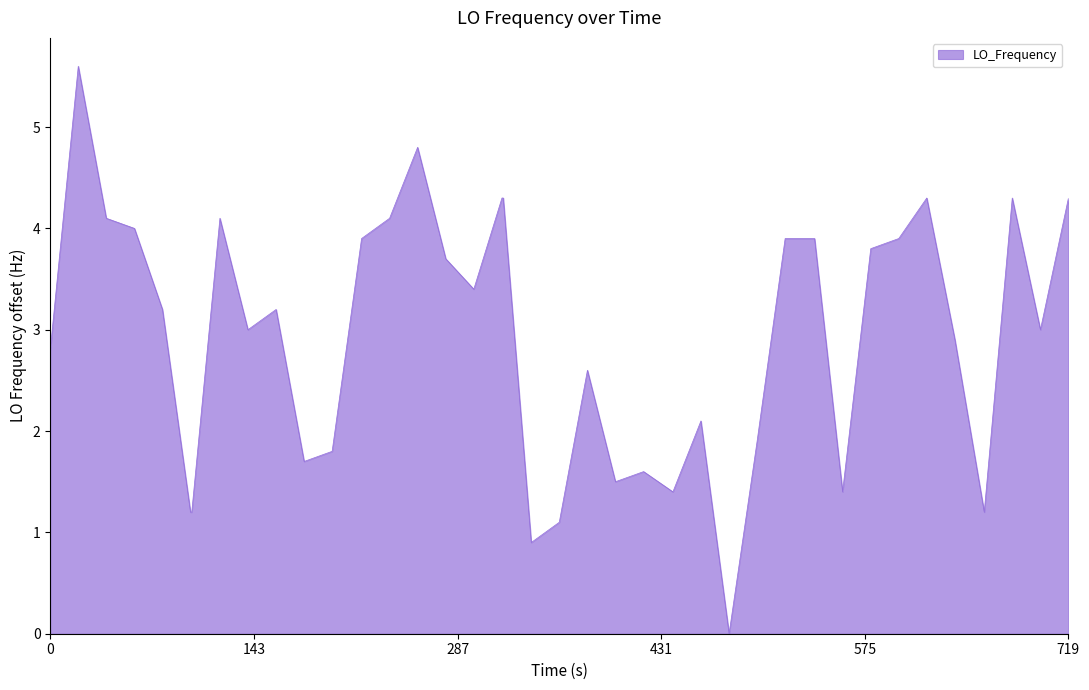

What is the maximum value shown in the chart?

5.6